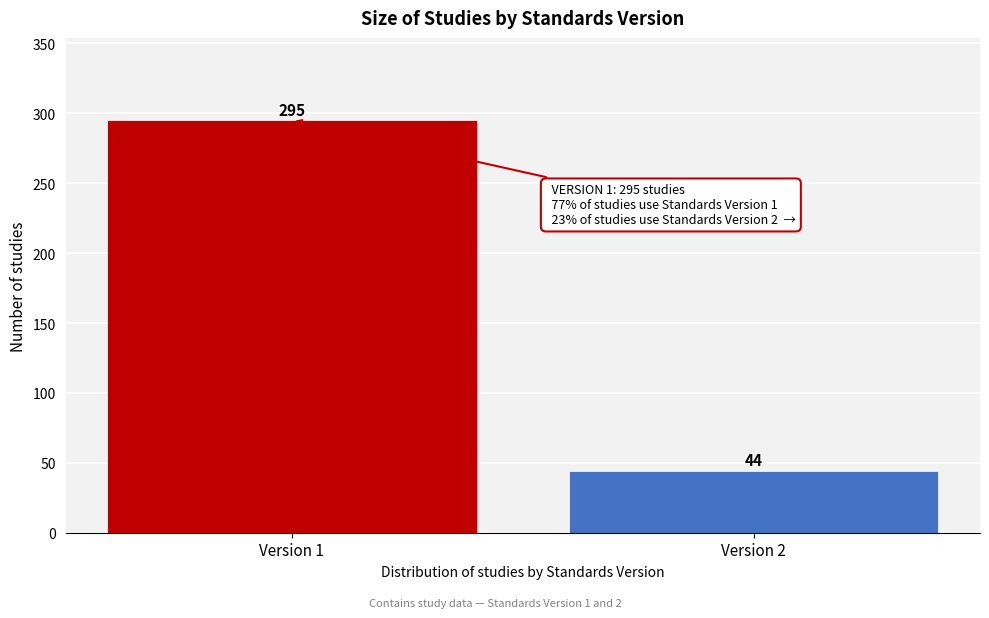

Reading right to left, transcribe all the data shown in this chart.

Version 2=44	Version 1=295